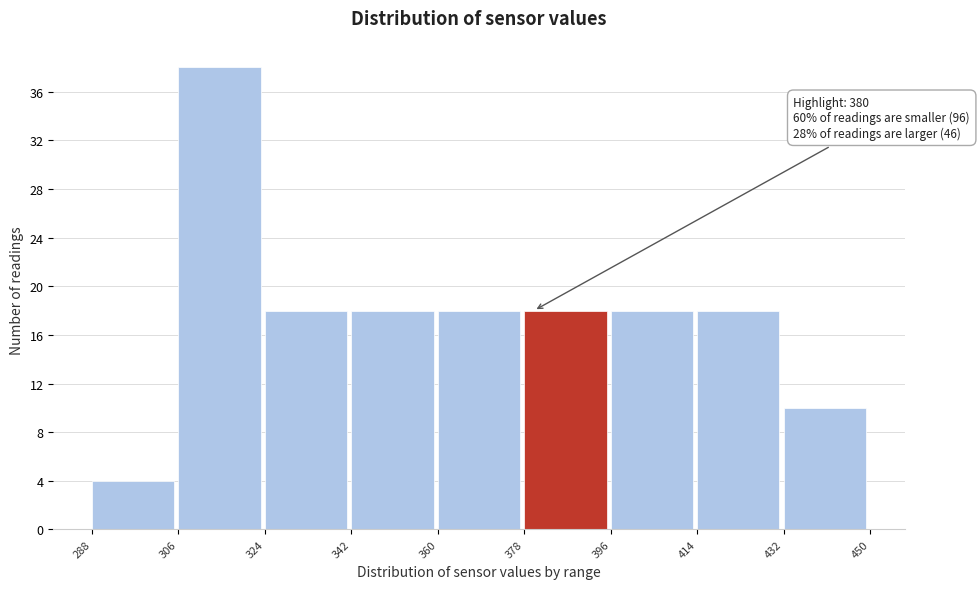

Which range on the x-axis has the tallest bar?

306 to 324